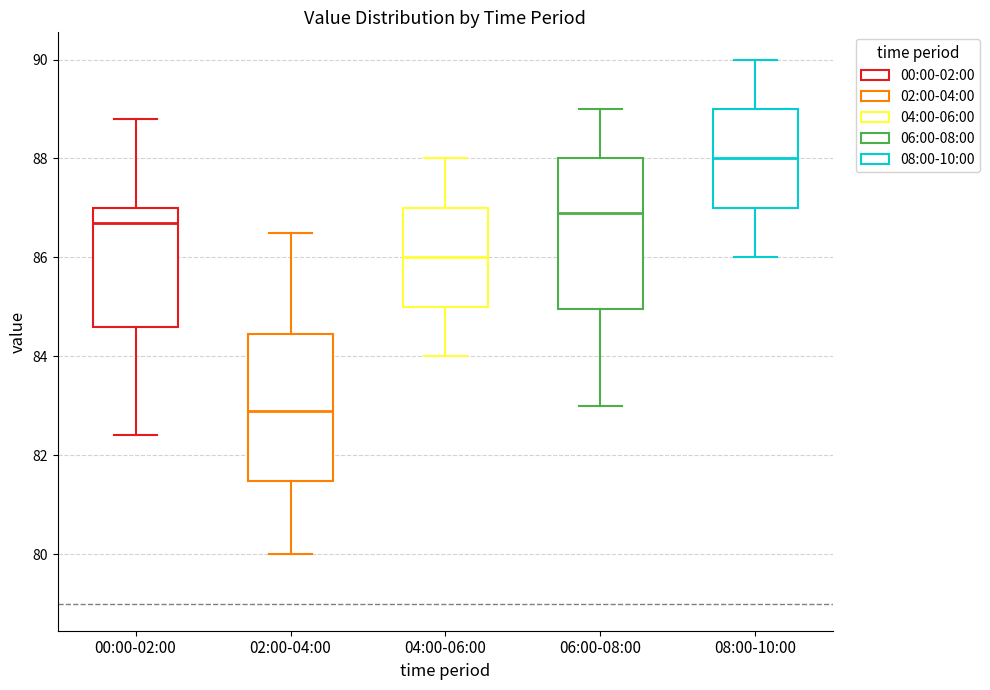

Reading left to right, transcribe this box plot: for each box, give where its median line is, the range the box spans, and where its two whiskers end, as read against the y-axis. The values are not printed on the chart, so give them approximately, as read against the axis.

00:00-02:00: median 86.8, box 84.6 to 87.0, whiskers 82.4 to 88.8
02:00-04:00: median 83.0, box 81.4 to 84.4, whiskers 80.0 to 86.6
04:00-06:00: median 86.0, box 85.0 to 87.0, whiskers 84.0 to 88.0
06:00-08:00: median 87.0, box 85.0 to 88.0, whiskers 83.0 to 89.0
08:00-10:00: median 88.0, box 87.0 to 89.0, whiskers 86.0 to 90.0